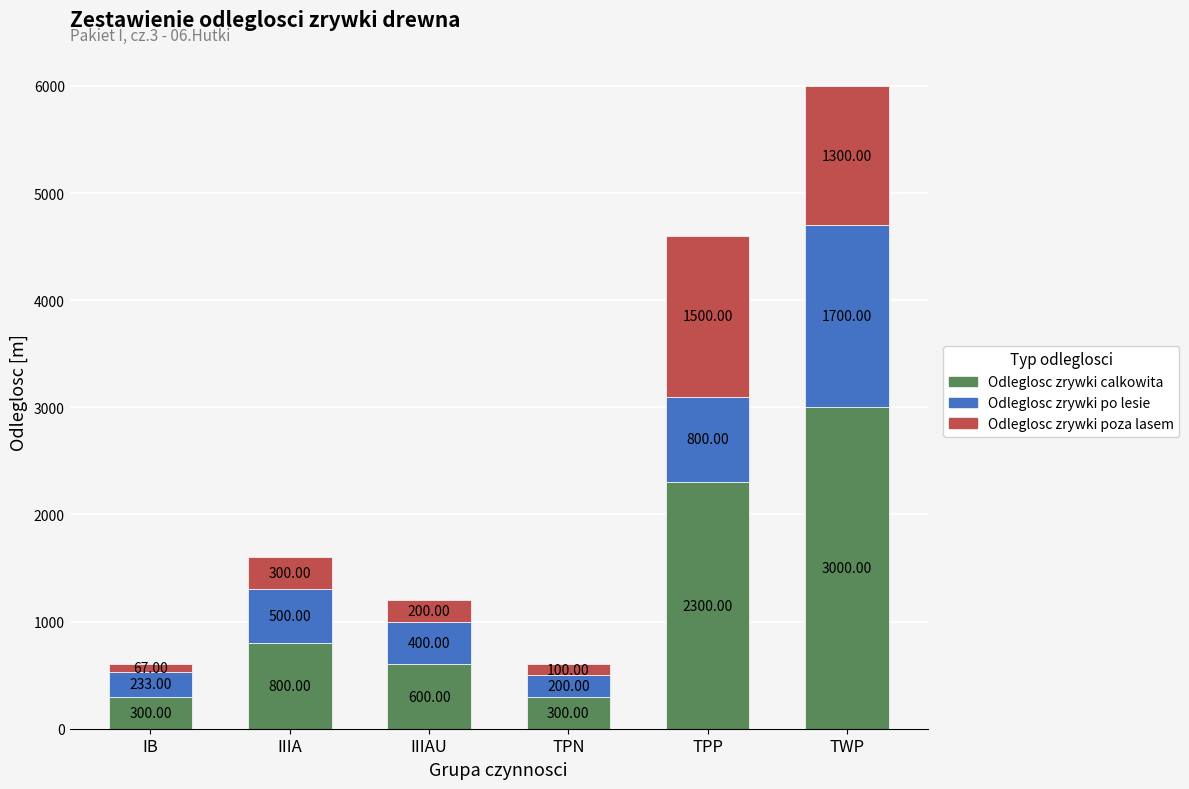

What is the sum of all Odleglosc zrywki calkowita values?

7300